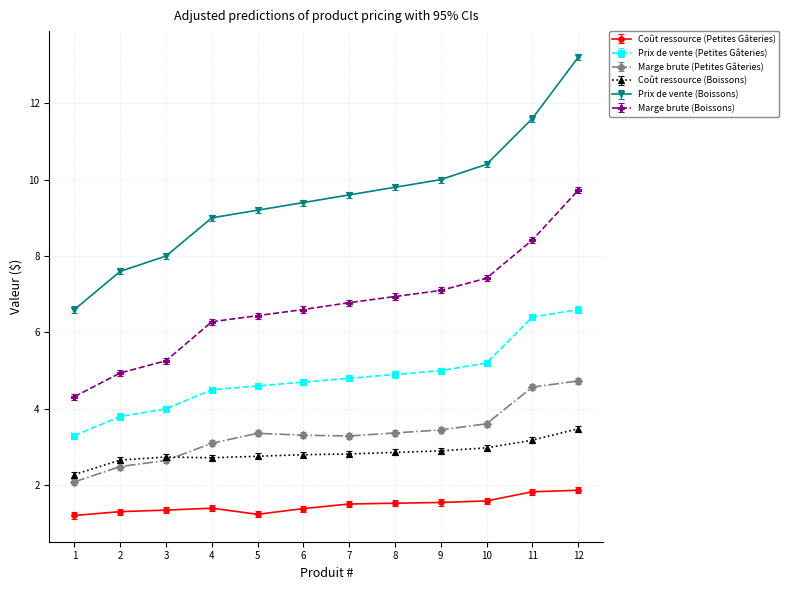

What is the spread (max minus min) of values at 7?

8.1